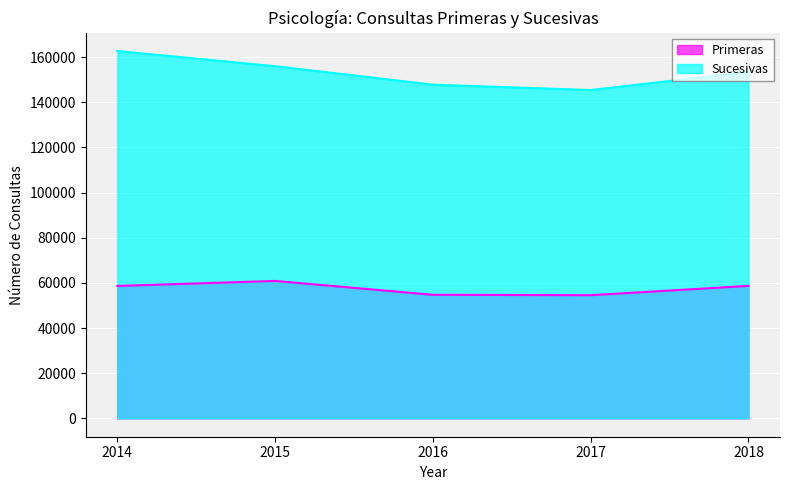

Which series changed the most between 2014 and 2015?

Sucesivas